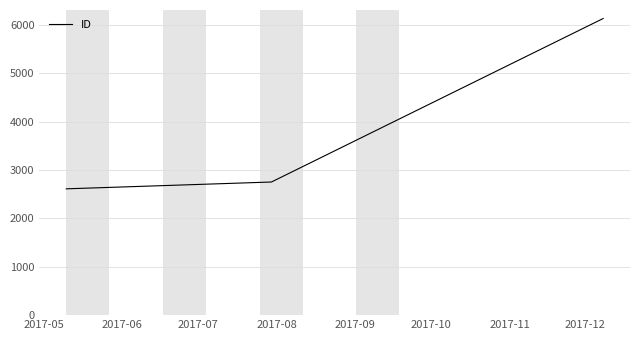

What is the average value?

3833